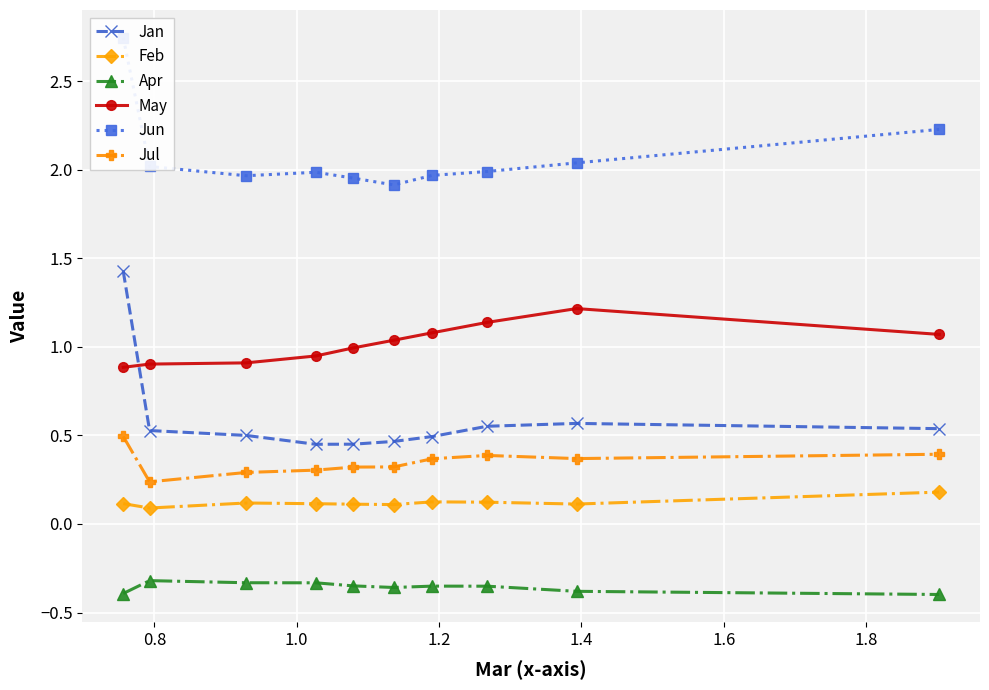

In Jan, how many points are higher than both neighbors (excluding endpoints)?

1